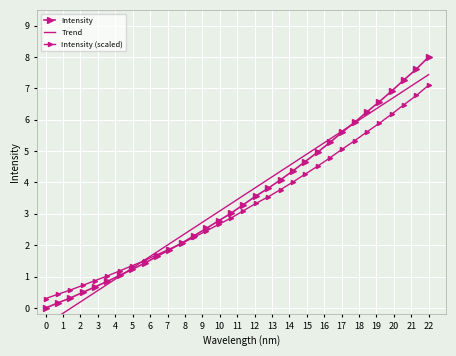

What is the difference between the second highest and minimum values?

6.5